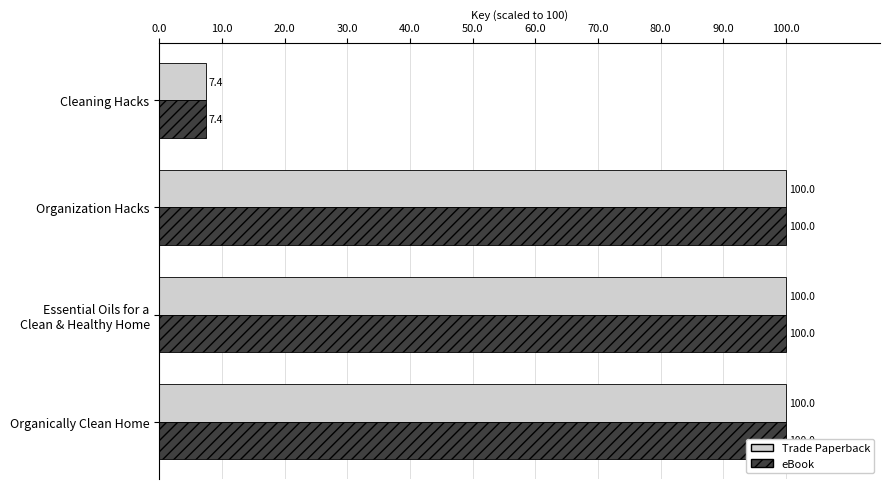

What is the minimum value shown in the chart?

7.4